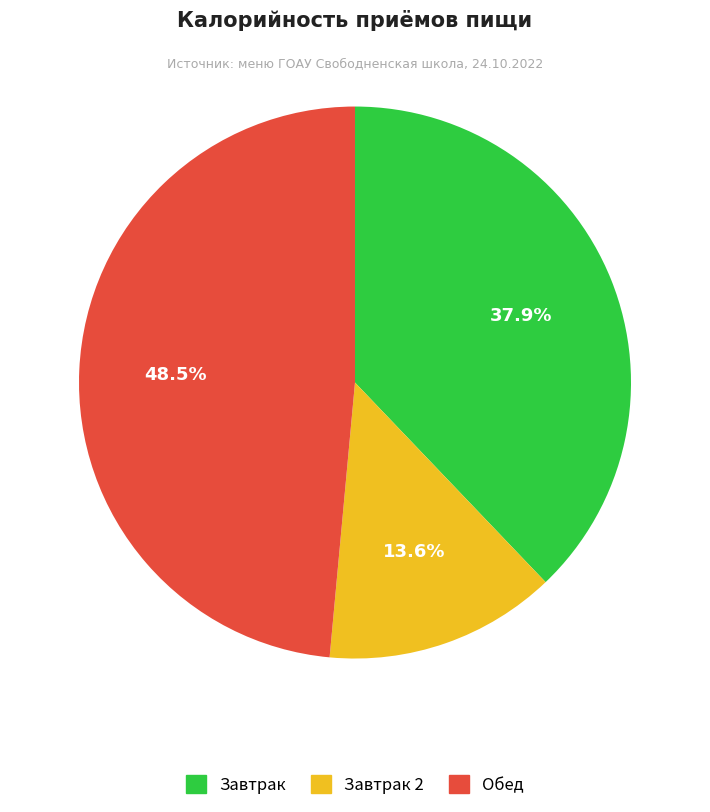

To the nearest percent, what is the average slice percentage?

33%